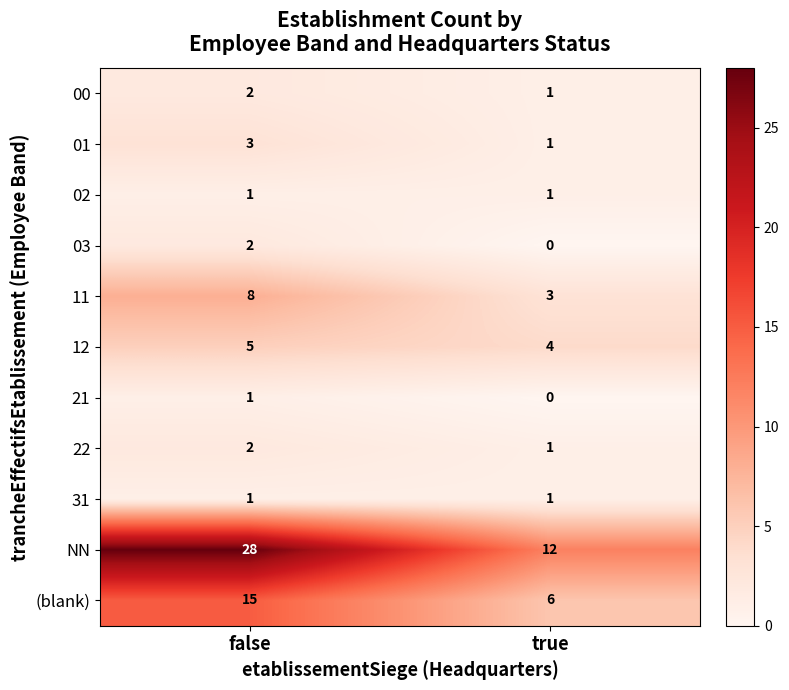

Which series has the widest spread of values?

NN